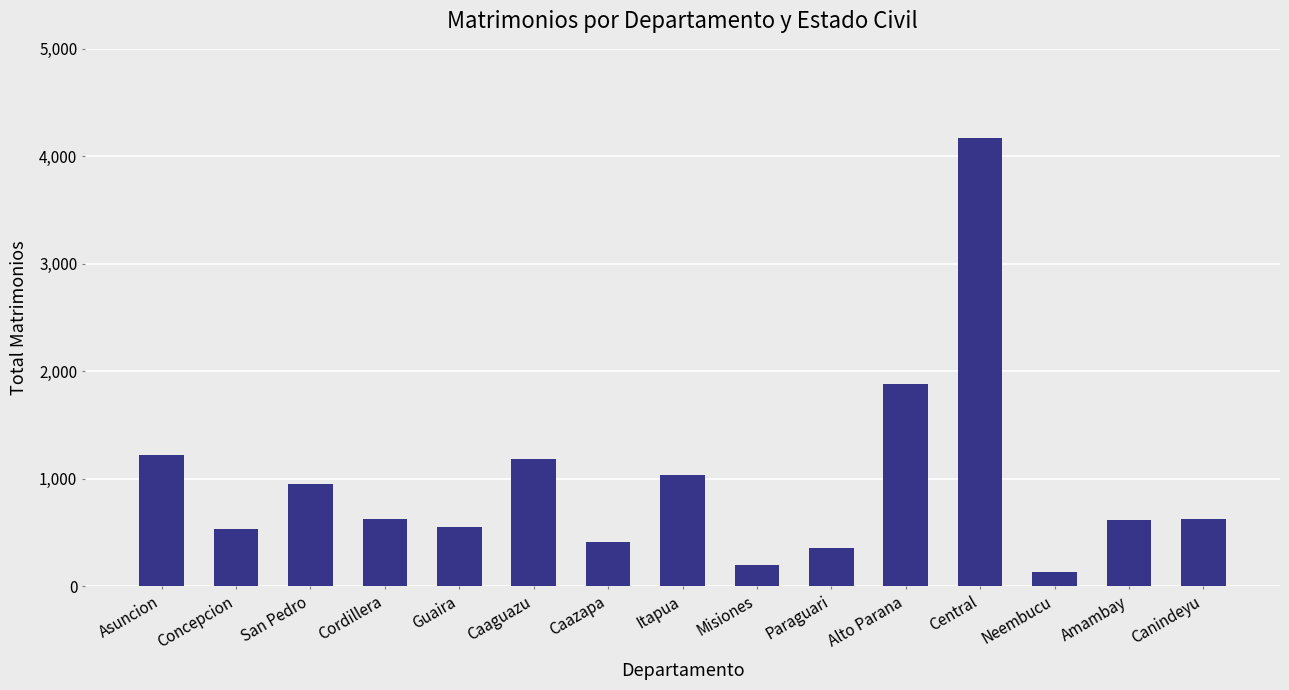

How many bars are there in total?

15